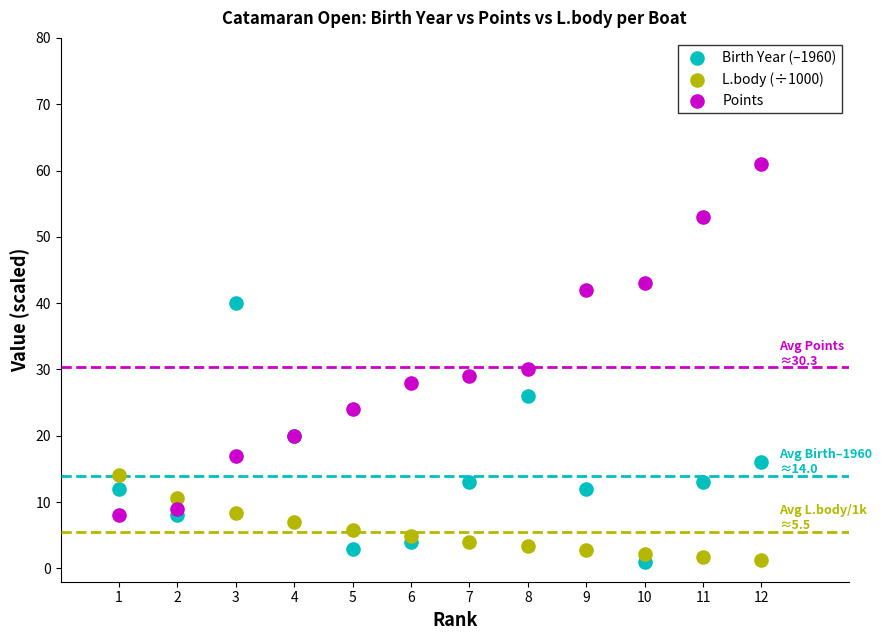

Which series has the widest spread of Y values?

Points